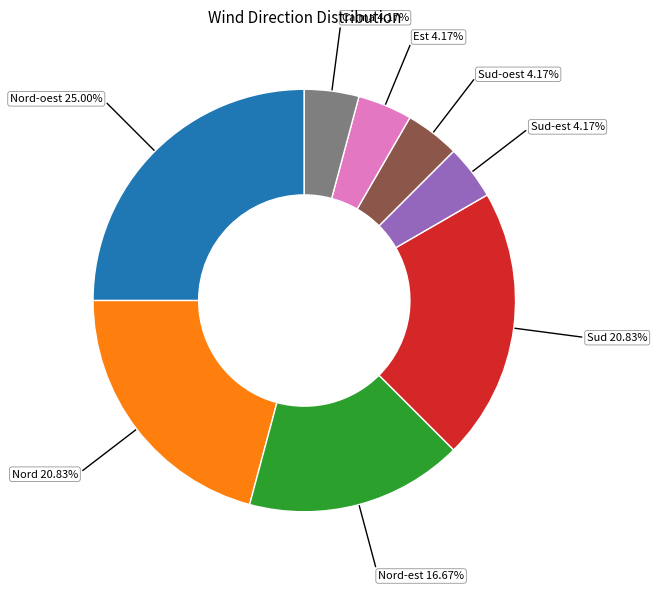

Is there any slice that represents more than half of the pie?

No